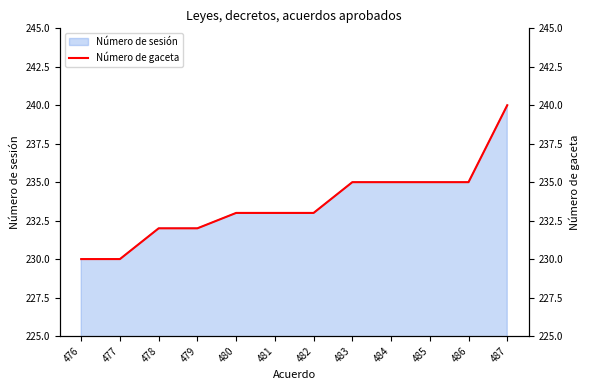

True or false: there are more than 0 points higher than both neighbors.

False